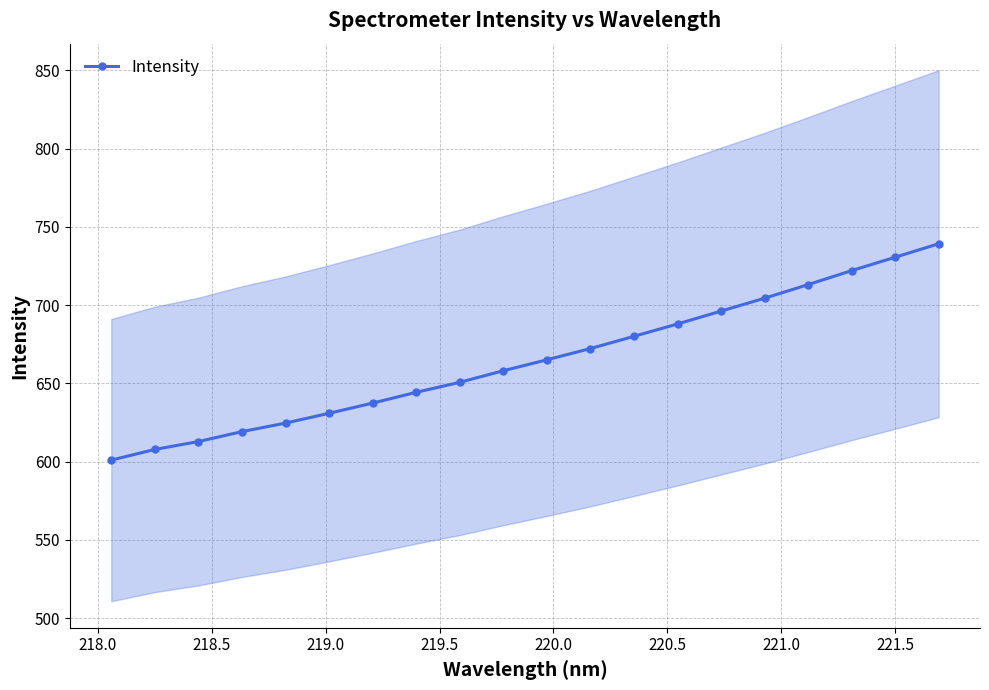

What is the maximum value for Intensity?

739.3